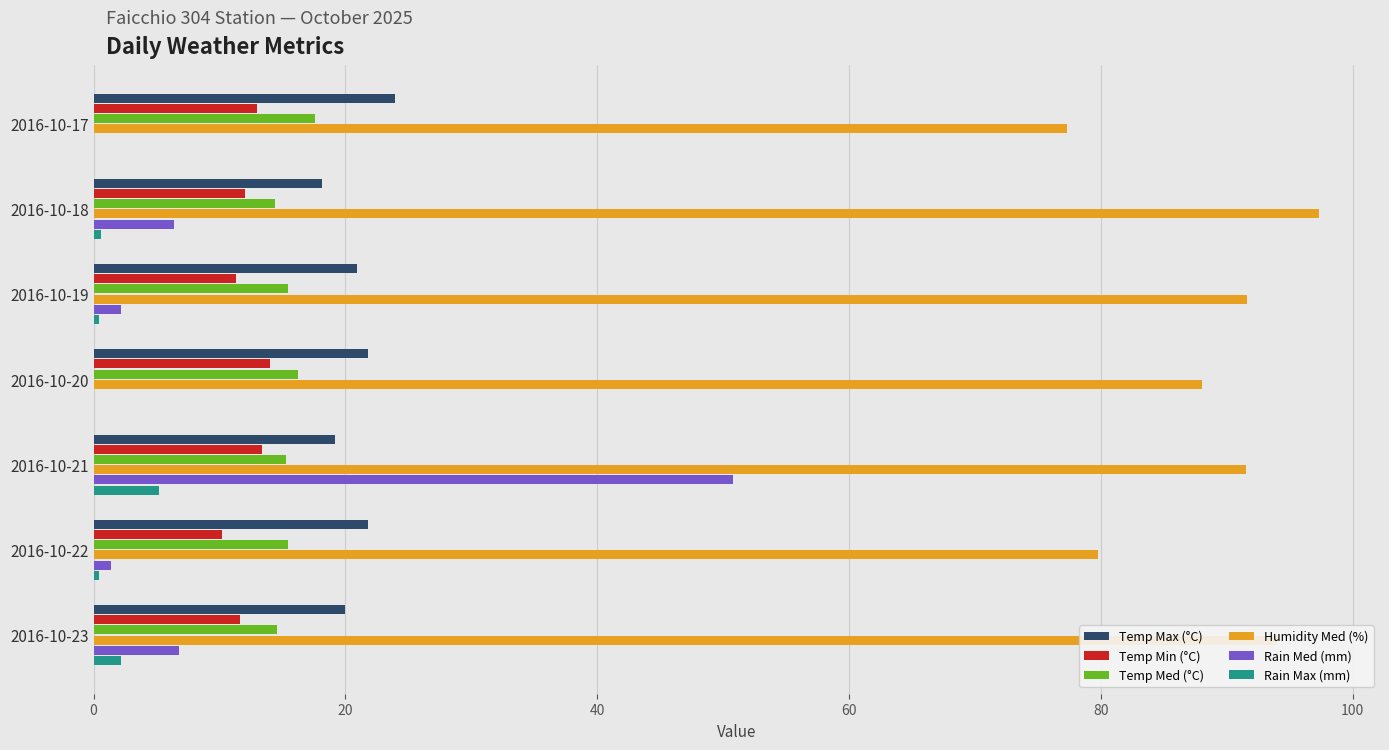

What are all the series names shown in the legend?

Temp Max (°C), Temp Min (°C), Temp Med (°C), Humidity Med (%), Rain Med (mm), Rain Max (mm)